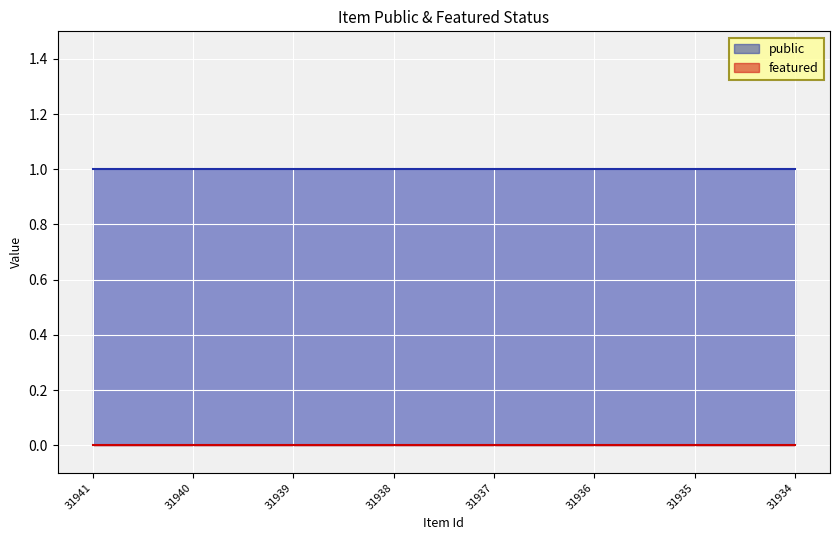

What is the total value across all series at 31941?

1